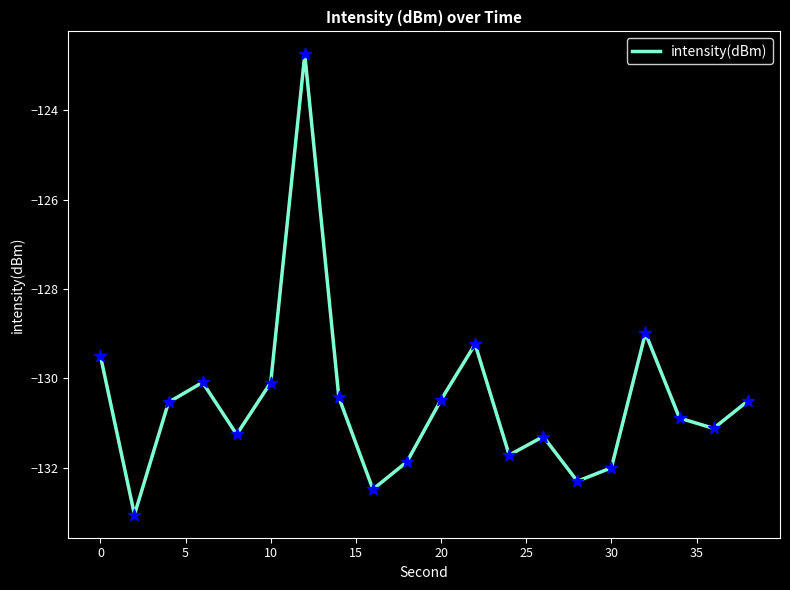

What is the greatest value displayed?

-122.8